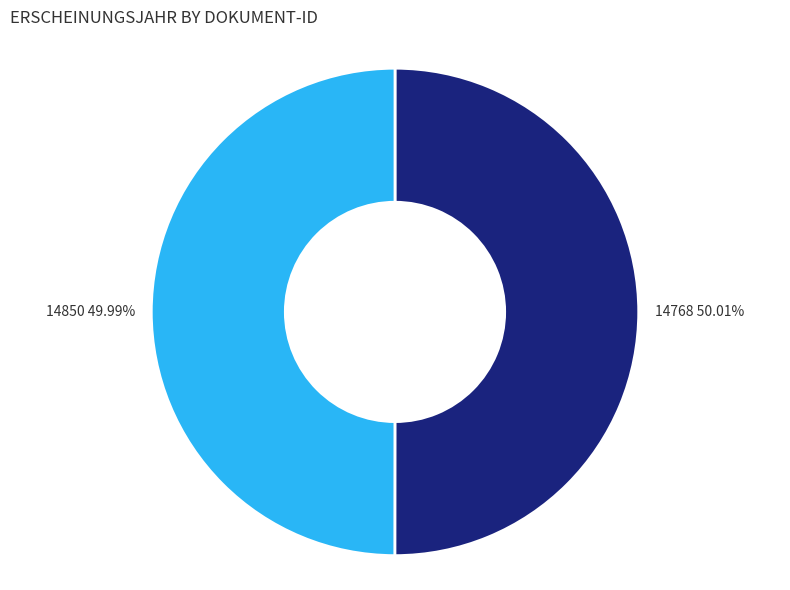

Is there a majority slice in this chart?

Yes